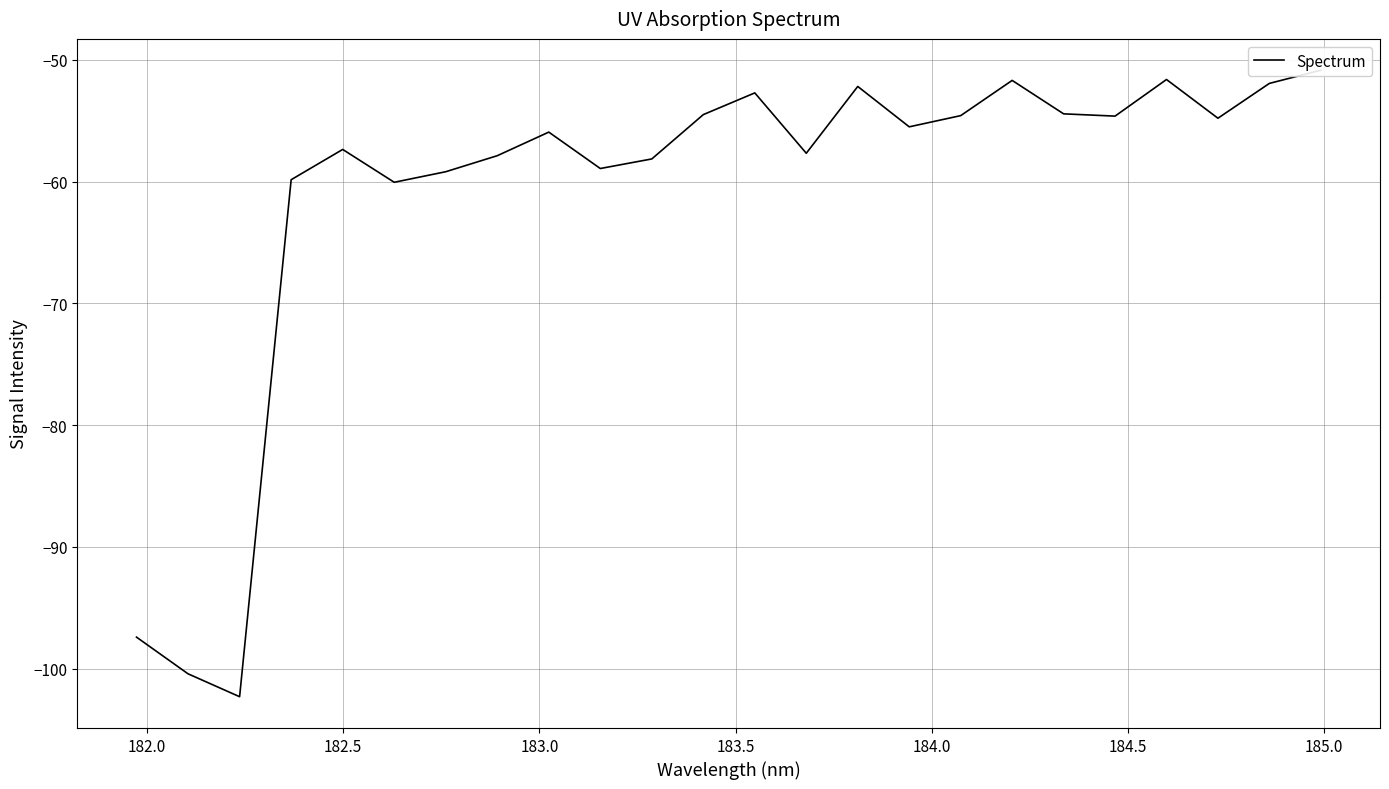

The chart shows a value of -30.9 at 23. True or false?

False